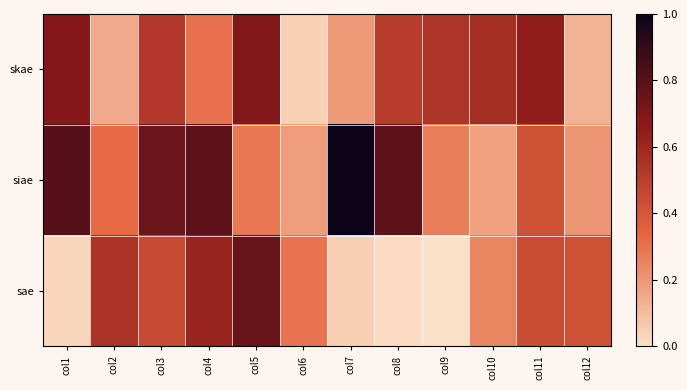

At col12, list the series in order from largest to smallest.

sae, siae, skae